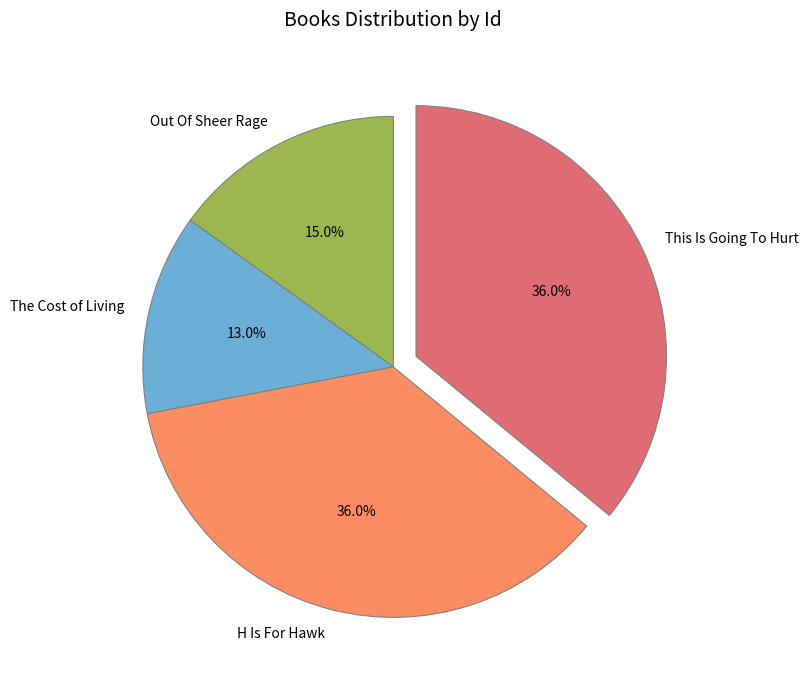

To the nearest percent, what percentage of the pie is H Is For Hawk?

36%